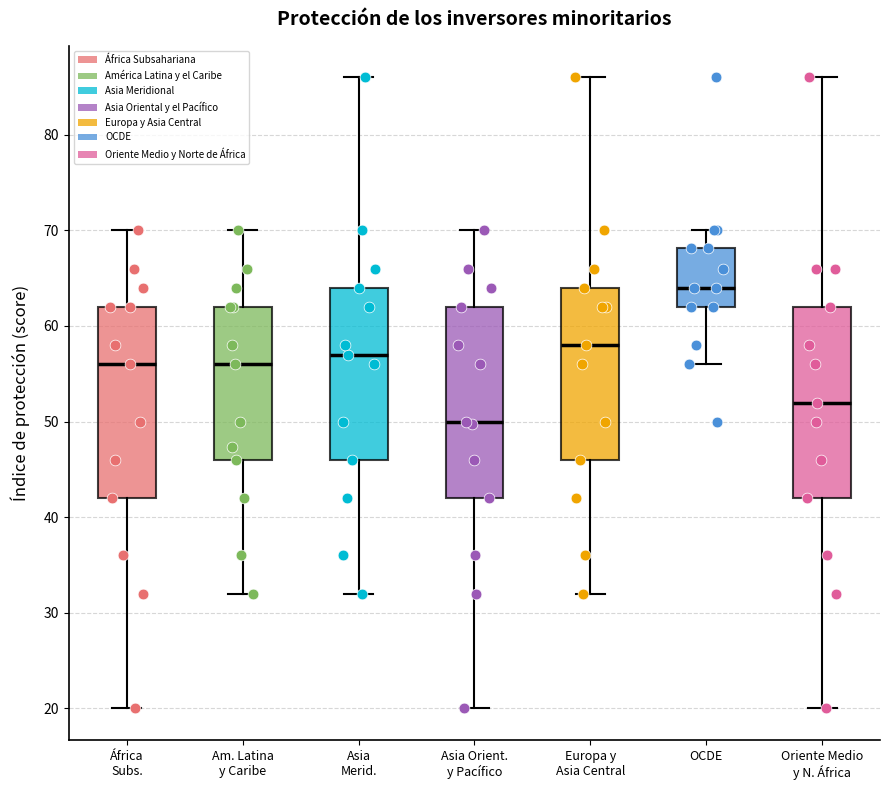

Reading left to right, transcribe this box plot: for each box, give where its median line is, the range the box spans, and where its two whiskers end, as read against the y-axis. The values are not printed on the chart, so give them approximately, as read against the axis.

África Subs.: median 56, box 42 to 62, whiskers 20 to 70
Am. Latina y Caribe: median 56, box 46 to 62, whiskers 32 to 70
Asia Merid.: median 57, box 46 to 64, whiskers 32 to 86
Asia Orient. y Pacífico: median 50, box 42 to 62, whiskers 20 to 70
Europa y Asia Central: median 58, box 46 to 64, whiskers 32 to 86
OCDE: median 64, box 62 to 68, whiskers 56 to 70
Oriente Medio y N. África: median 52, box 42 to 62, whiskers 20 to 86